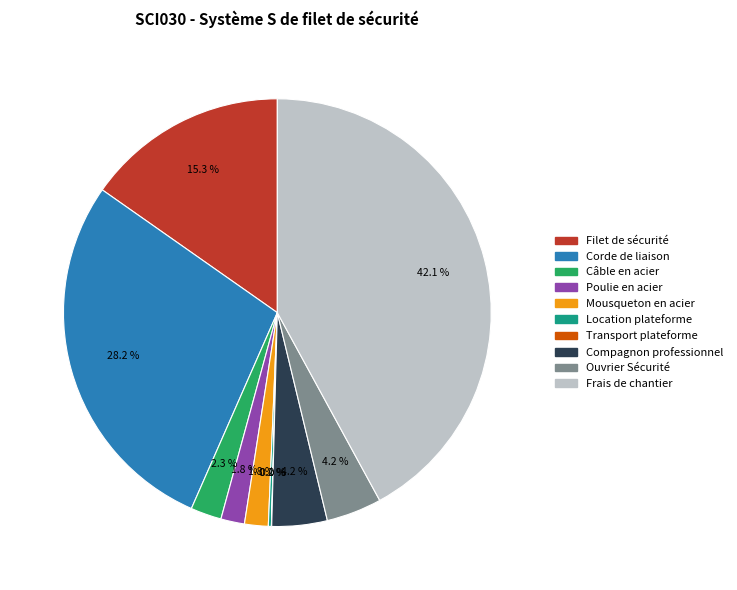

Is it true that Câble en acier is 2% of the pie?

True